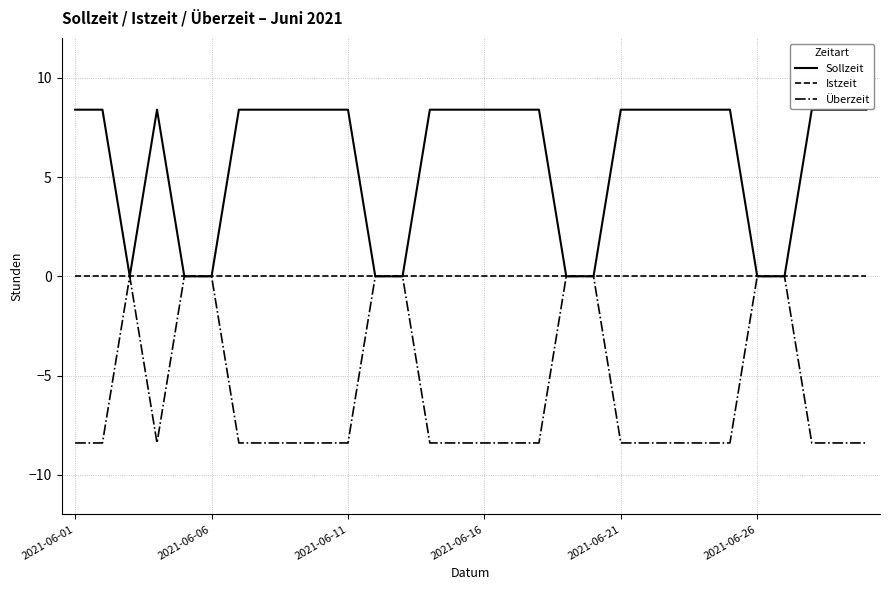

How many values in the Überzeit series are below -8?

21